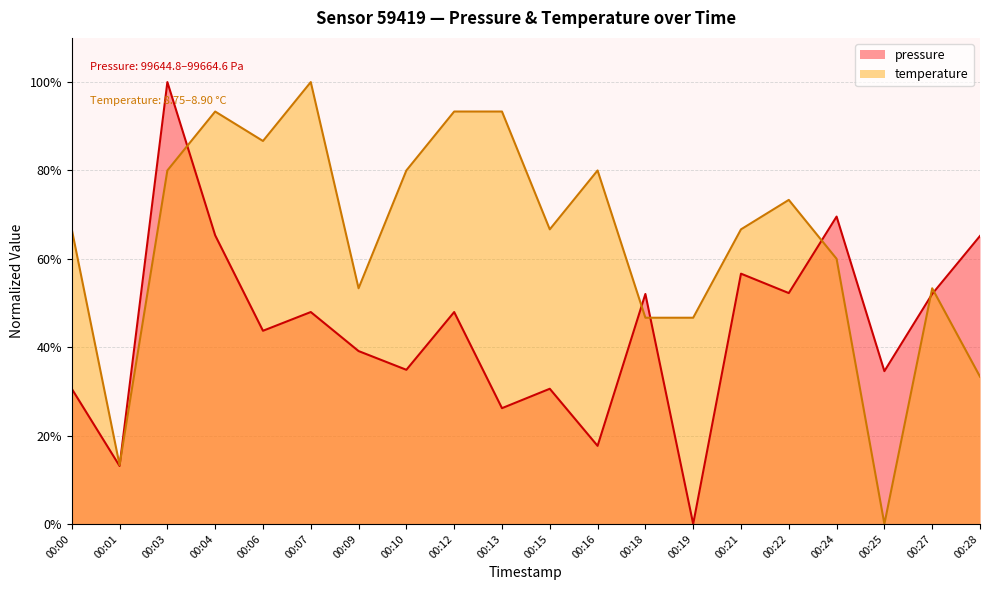

What is the sum of all pressure values?

879.4